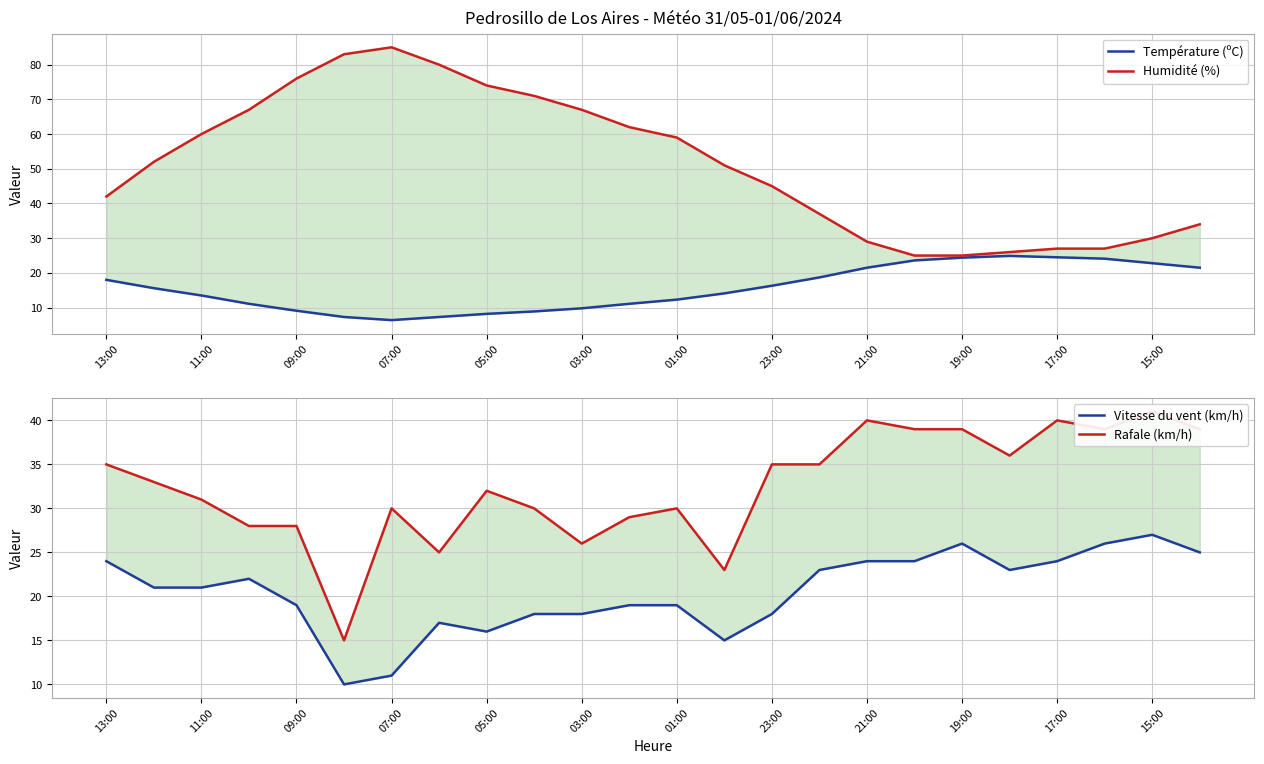

What position from the left is 03:00?

11